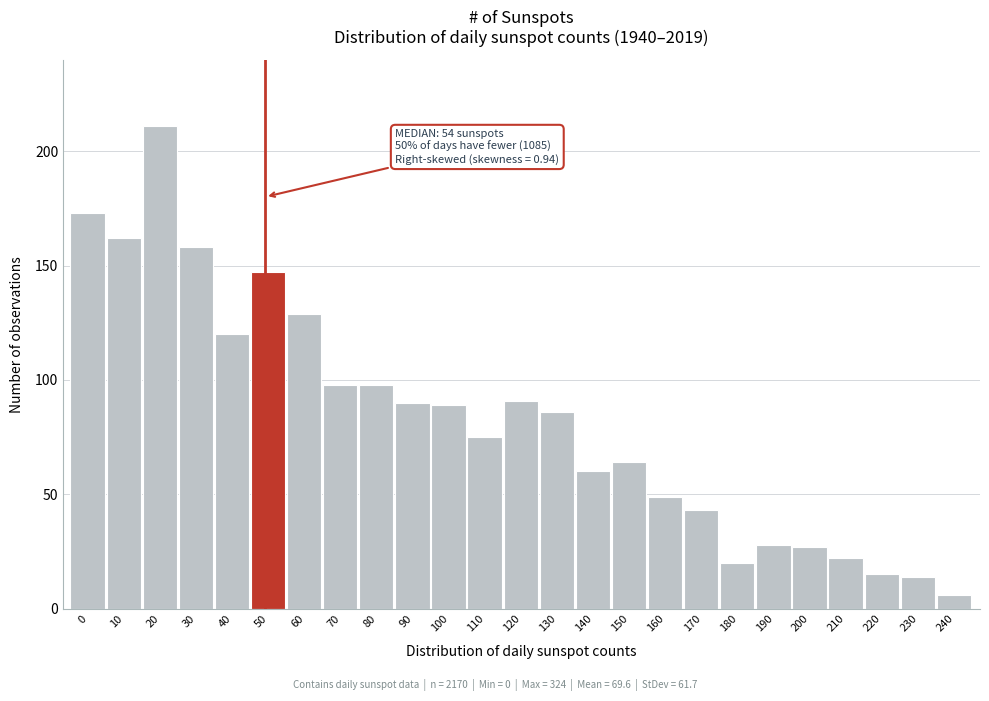

Reading left to right, extract all data points from this chart.

0=173	10=162	20=211	30=158	40=120	50=147	60=129	70=98	80=98	90=90	100=89	110=75	120=91	130=86	140=60	150=64	160=49	170=43	180=20	190=28	200=27	210=22	220=15	230=14	240=6